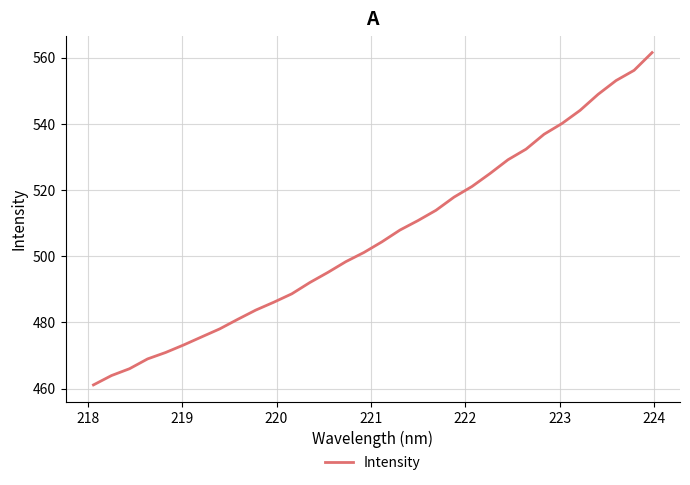

Is this an area chart (filled region under the line)?

No